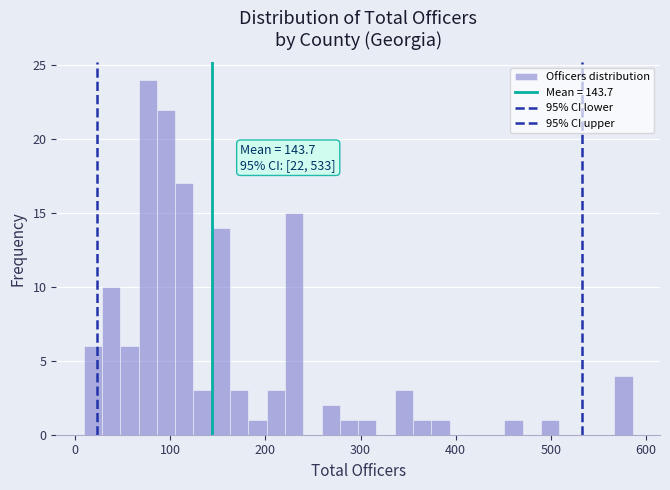

Read against the x-axis, roughly where is the centre of the tallest bar?

80